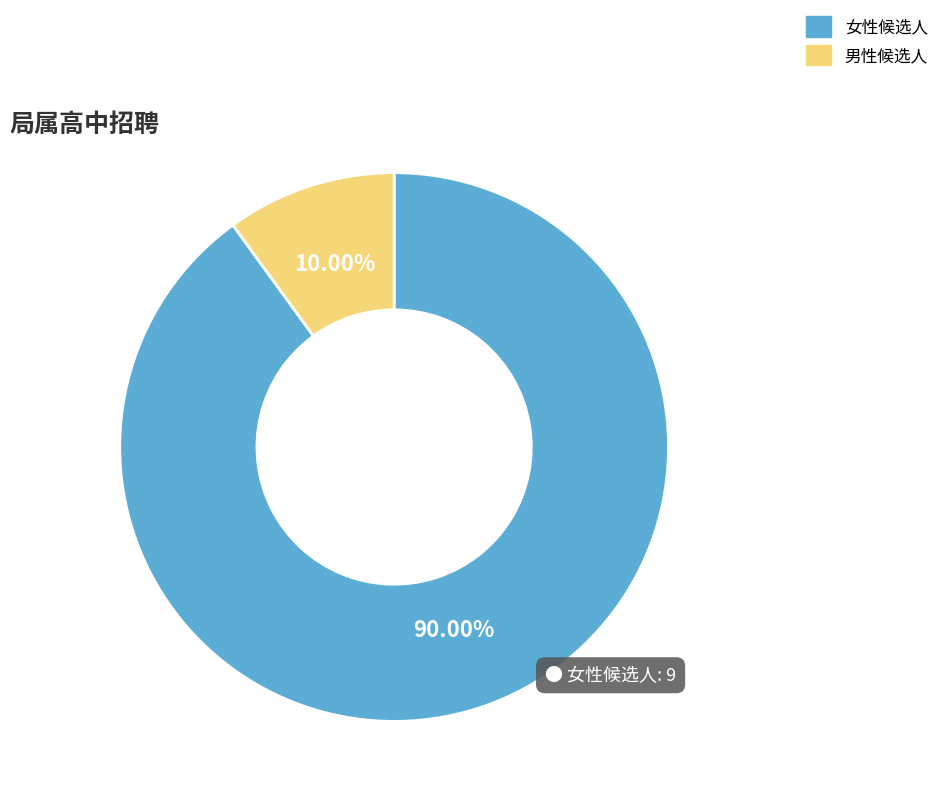

To the nearest percent, what is the difference between the largest and smallest slice percentages?

80%